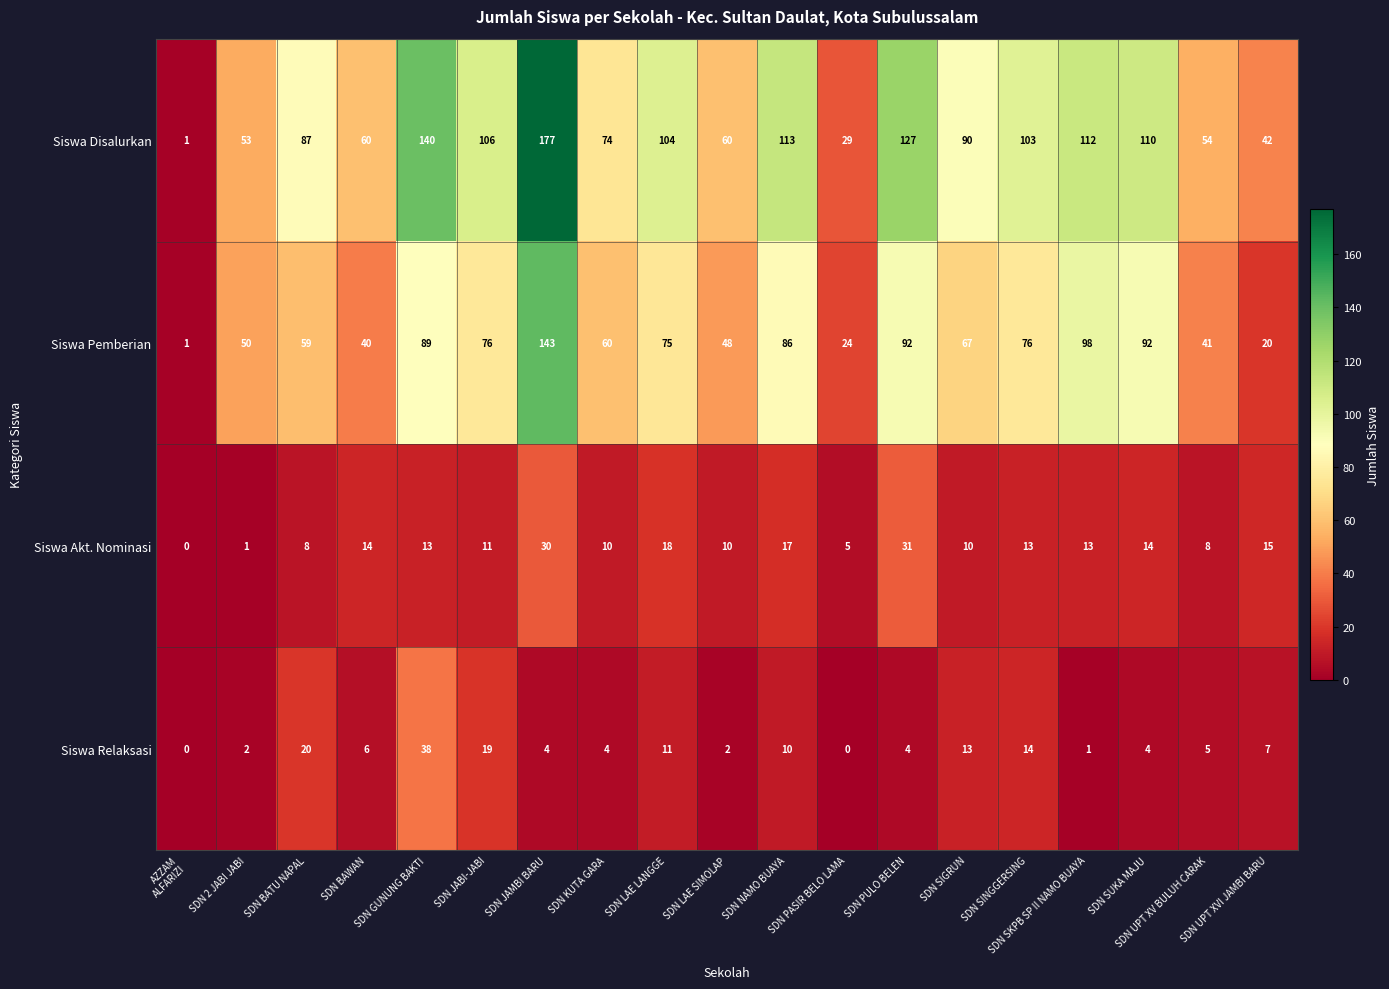

Is it true that Siswa Akt. Nominasi equals 15 at SDN UPT XVI JAMBI BARU?

True